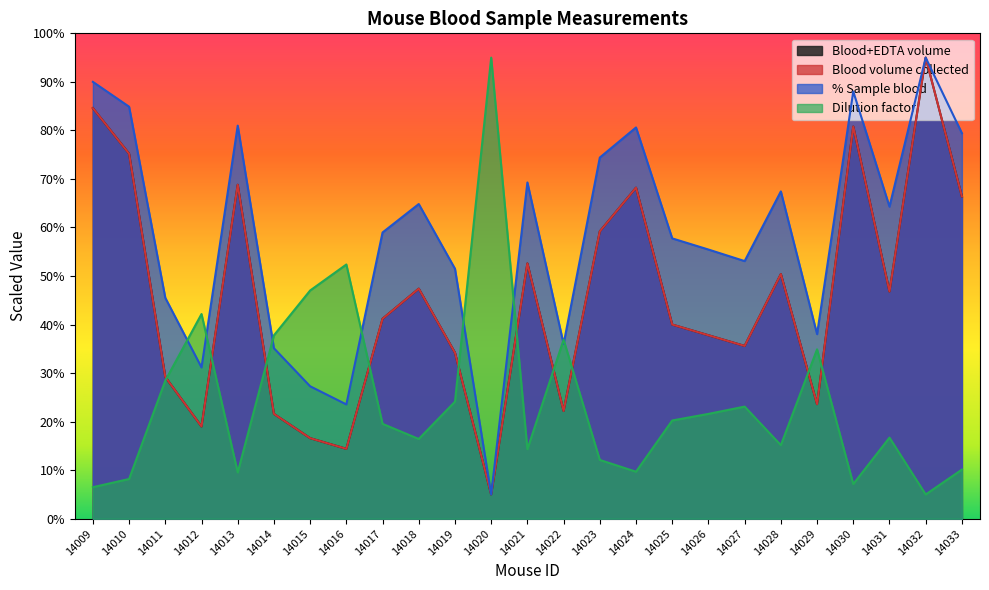

The value of Dilution factor at 14032 is 5.0. True or false?

True